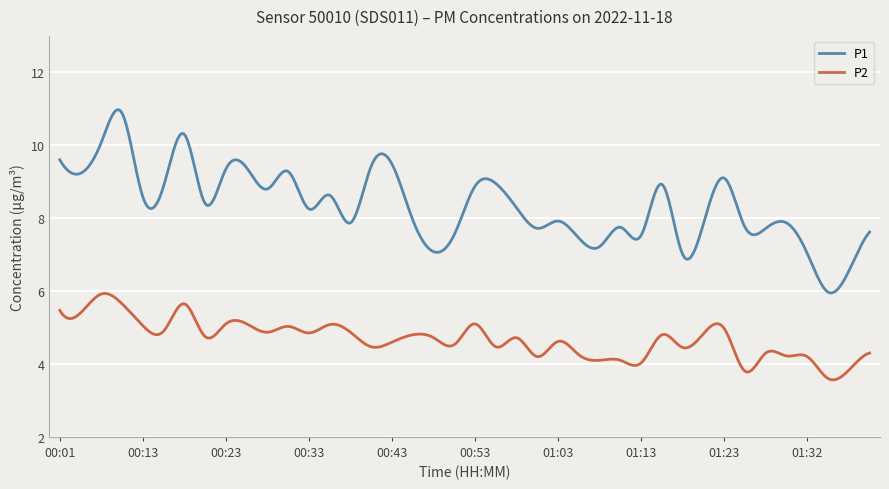

What is the difference between the maximum and minimum values in the P1 series?

5.0